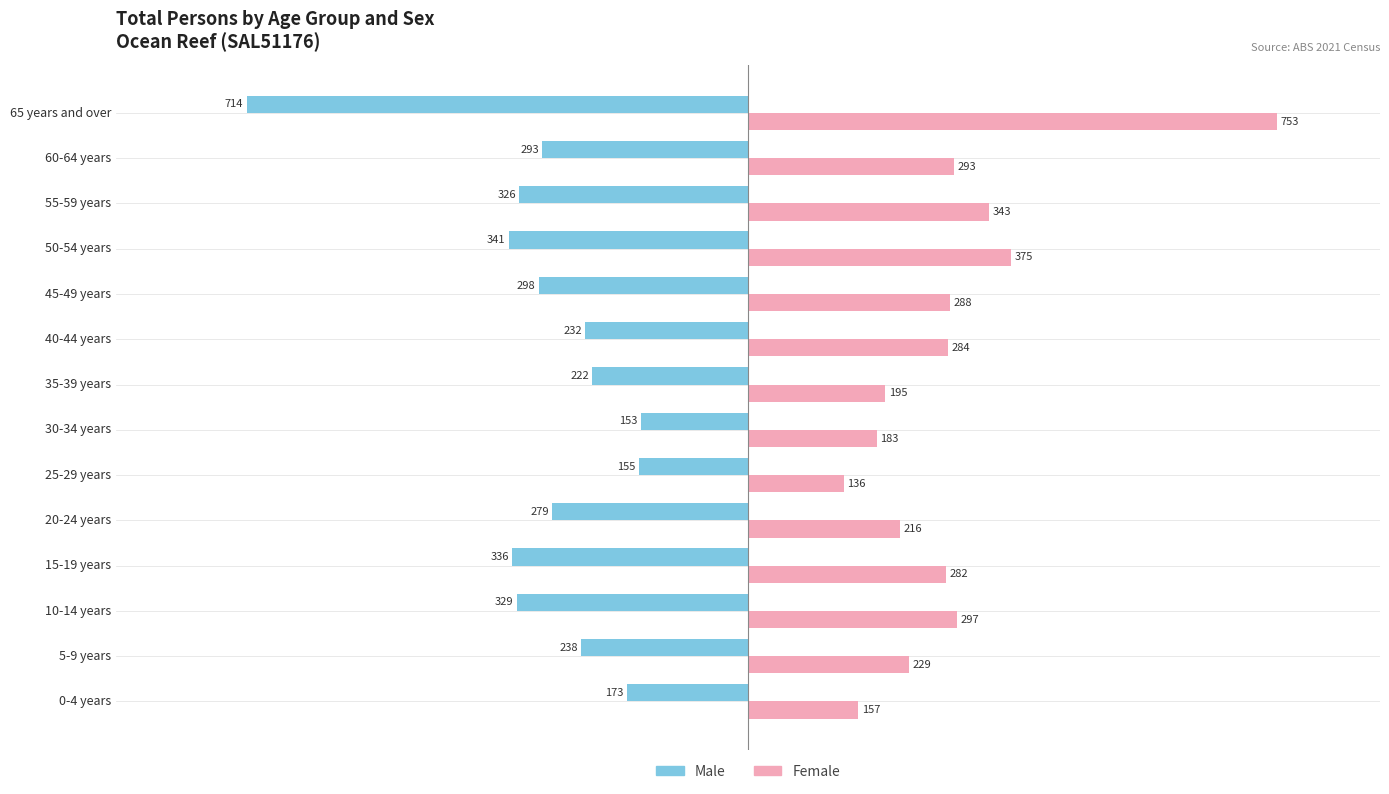

What is the spread (max minus min) of values at 15-19 years?

618